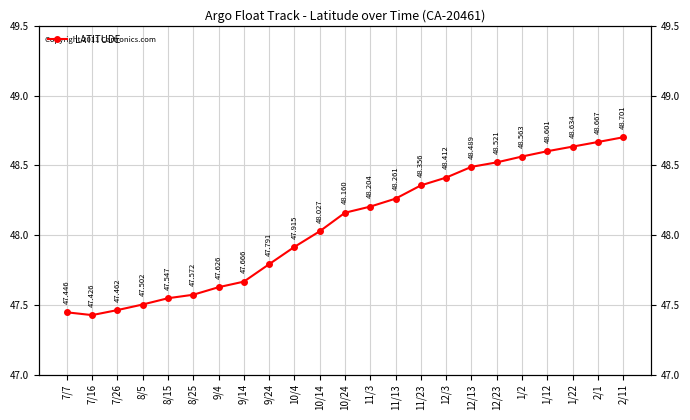

The chart shows a value of 48.4 at 12/3. True or false?

True